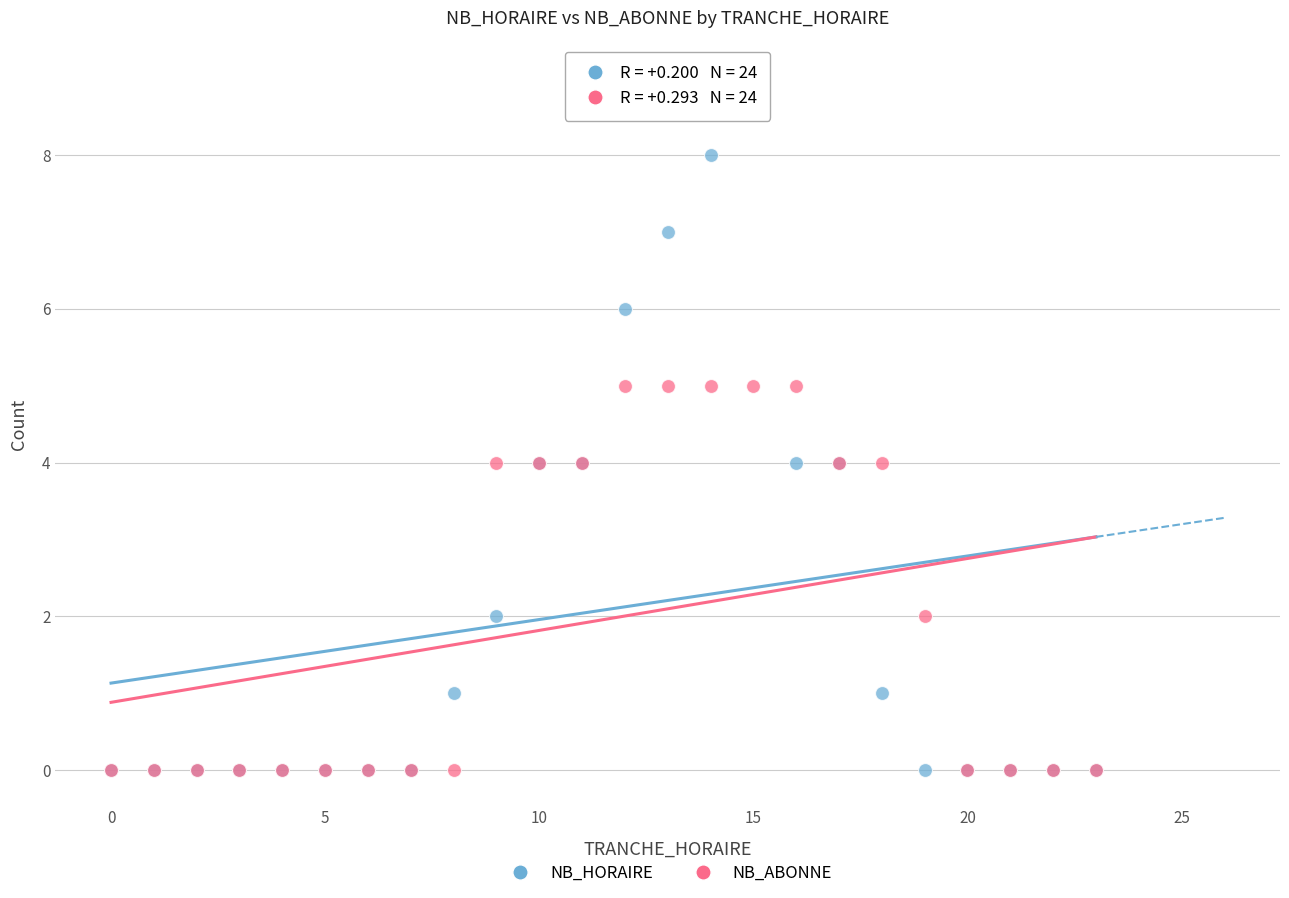

Which series contains the highest Y value?

NB_HORAIRE